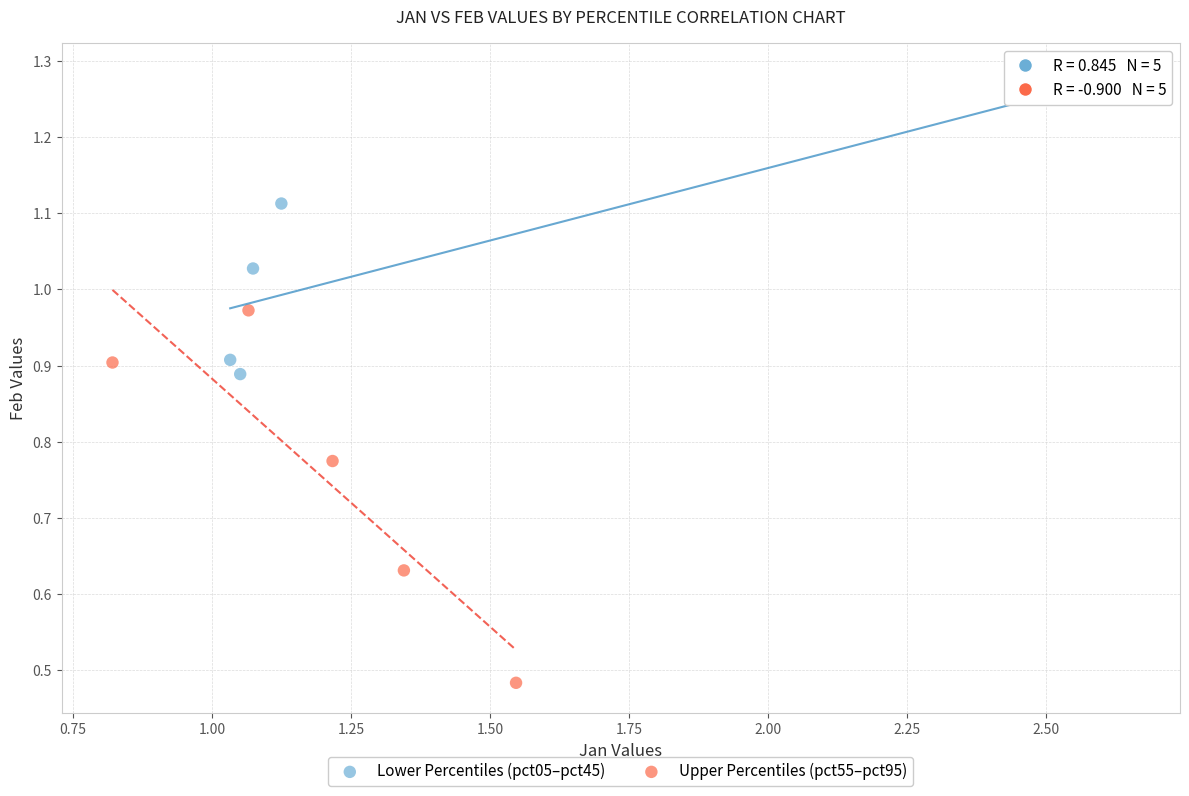

What are all the series names shown in the legend?

Lower Percentiles (pct05–pct45), Upper Percentiles (pct55–pct95)